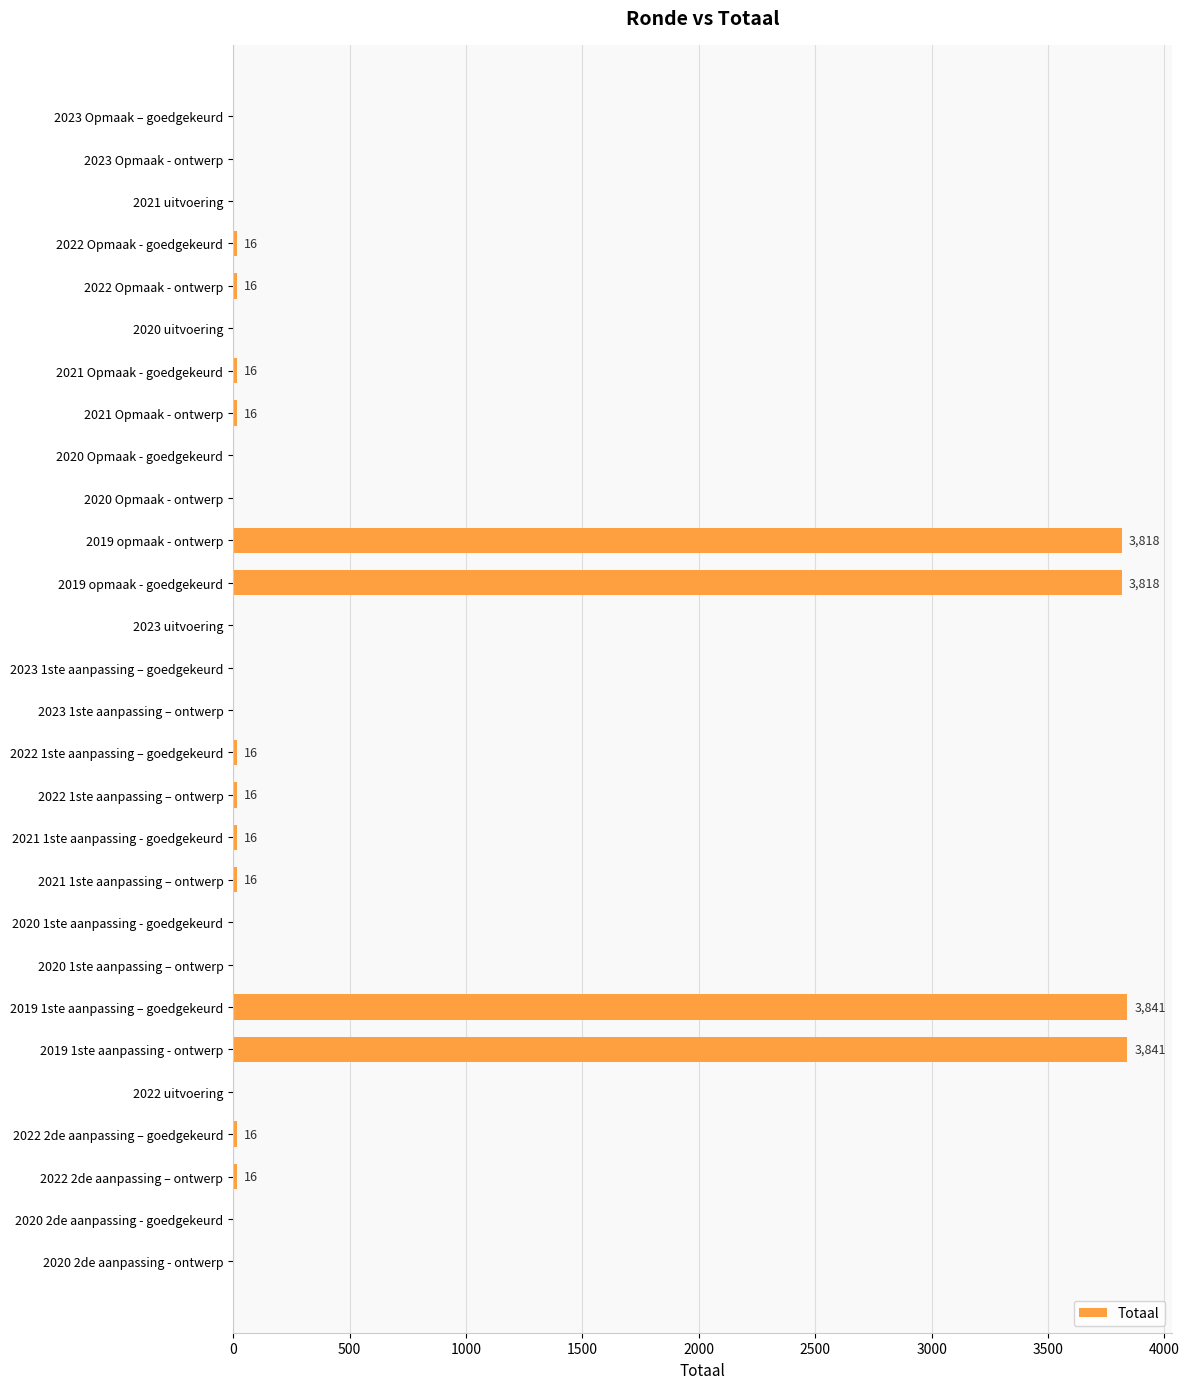

How many values are above zero?

14